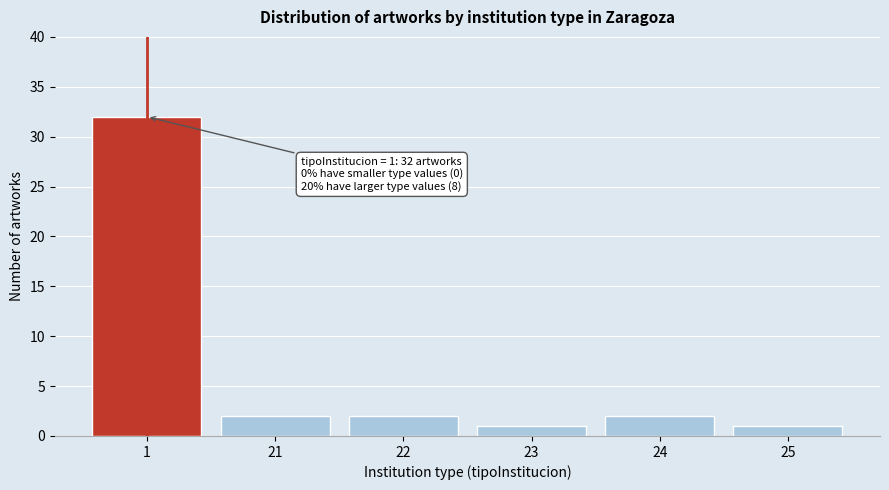

Reading right to left, transcribe all the data shown in this chart.

25=1	24=2	23=1	22=2	21=2	1=32